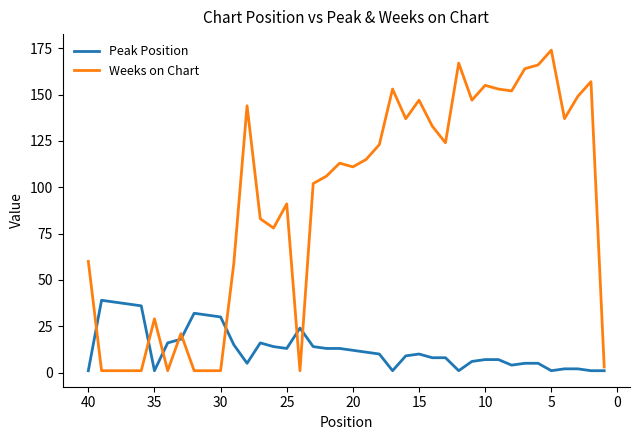

What are all the series names shown in the legend?

Peak Position, Weeks on Chart